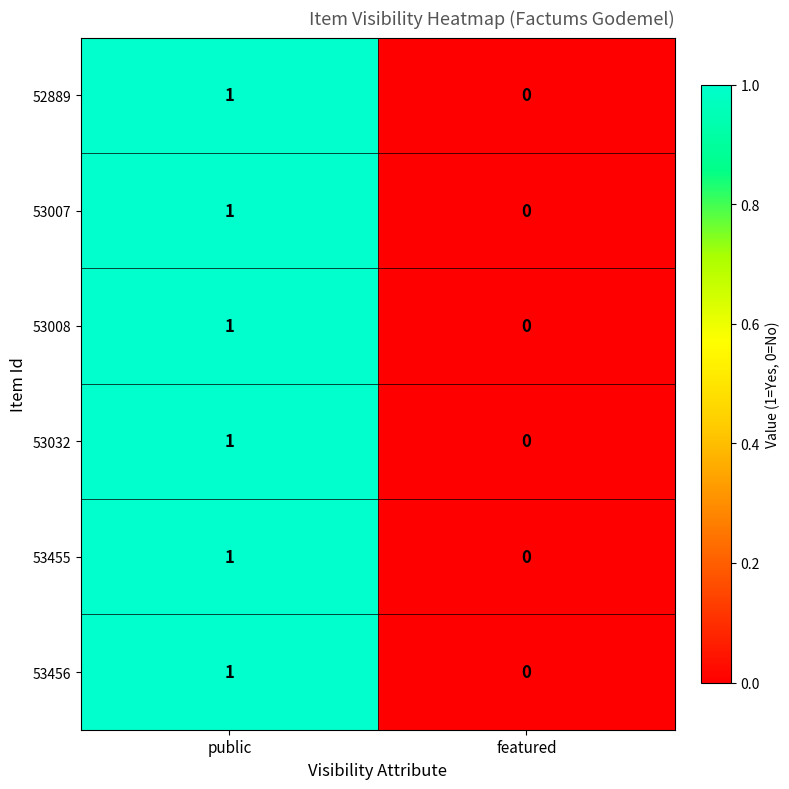

How many series are shown in this chart?

6